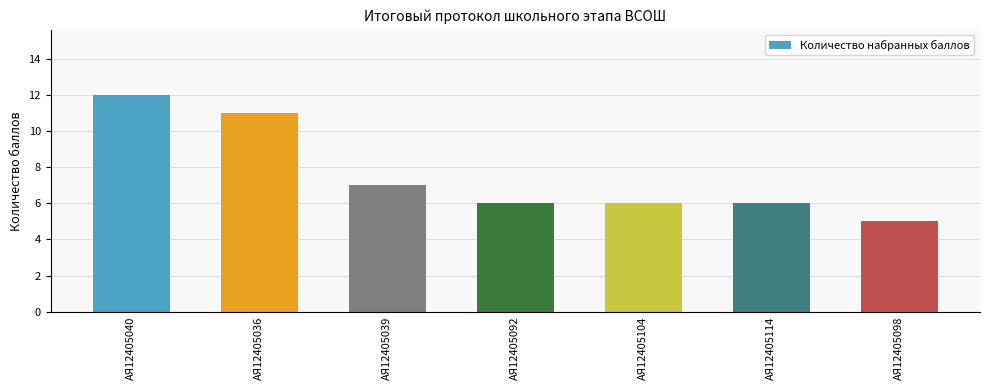

Reading left to right, extract all data points from this chart.

АЯ12405040=12	АЯ12405036=11	АЯ12405039=7	АЯ12405092=6	АЯ12405104=6	АЯ12405114=6	АЯ12405098=5